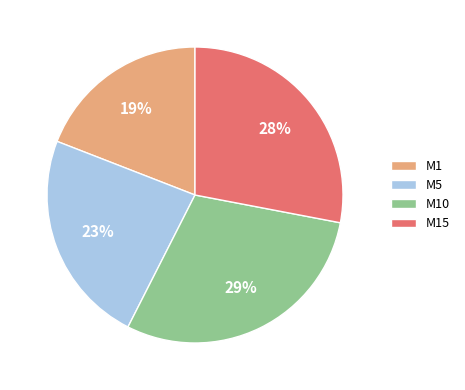

To the nearest percent, what percentage of the pie is M10?

29%